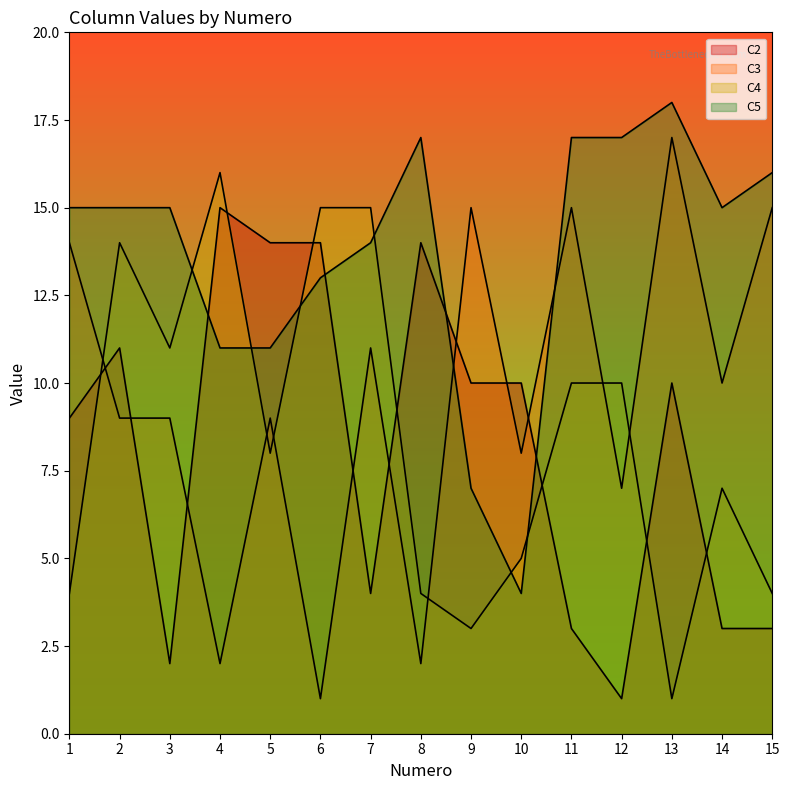

At how many categories does at least one series exceed 14?

13